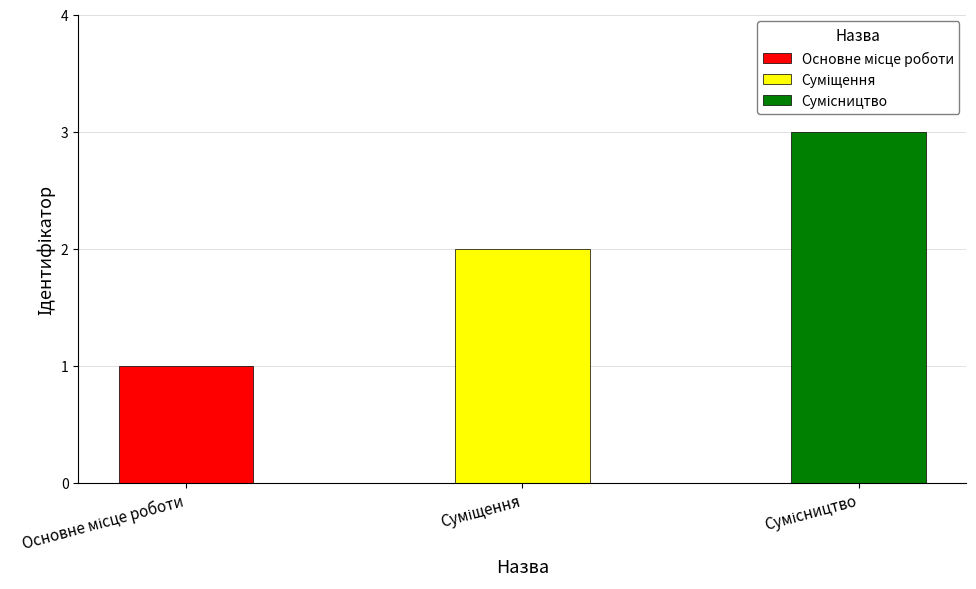

Does the chart contain stacked bars?

No